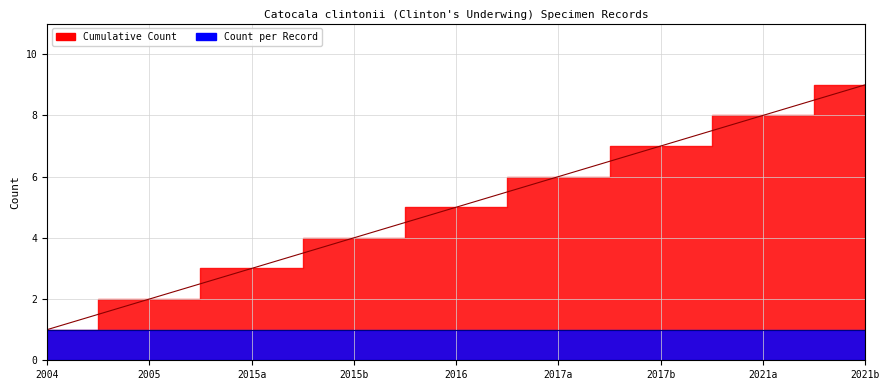

What is the change in value from 2015b to 2021a?

+4